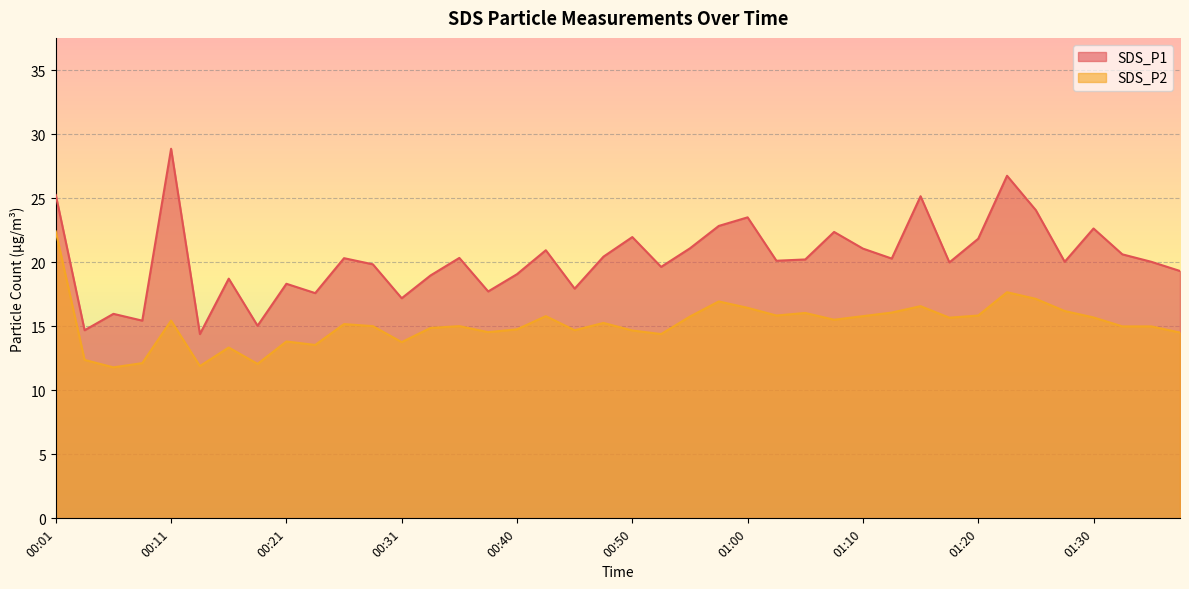

The value of SDS_P1 at 01:38 is 19.3. True or false?

True